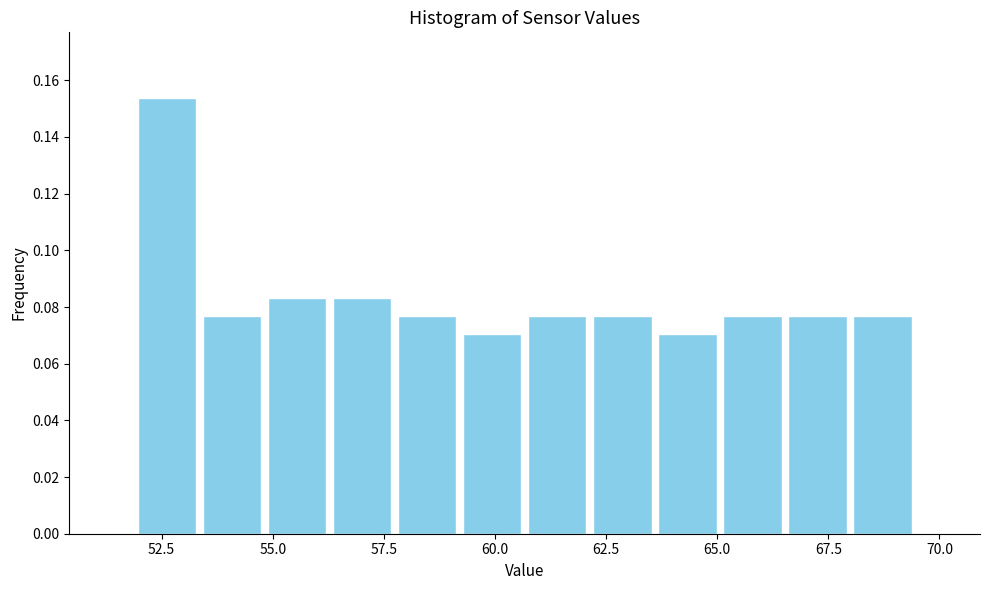

Read against the x-axis, roughly where is the centre of the tallest bar?

52.5